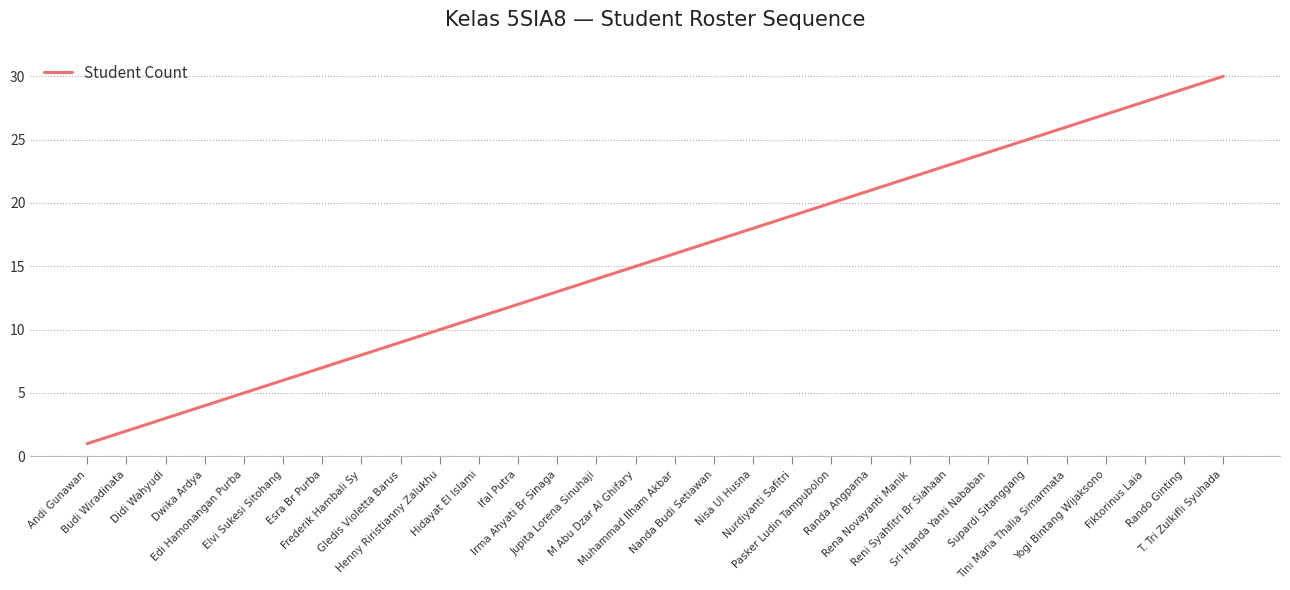

What is the maximum value shown in the chart?

30